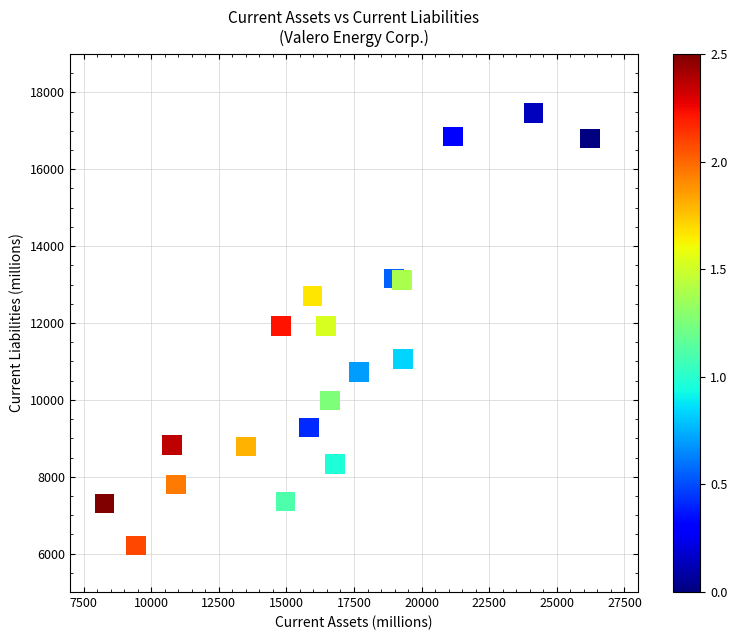

What is the range of X values (max minus min)?

17945